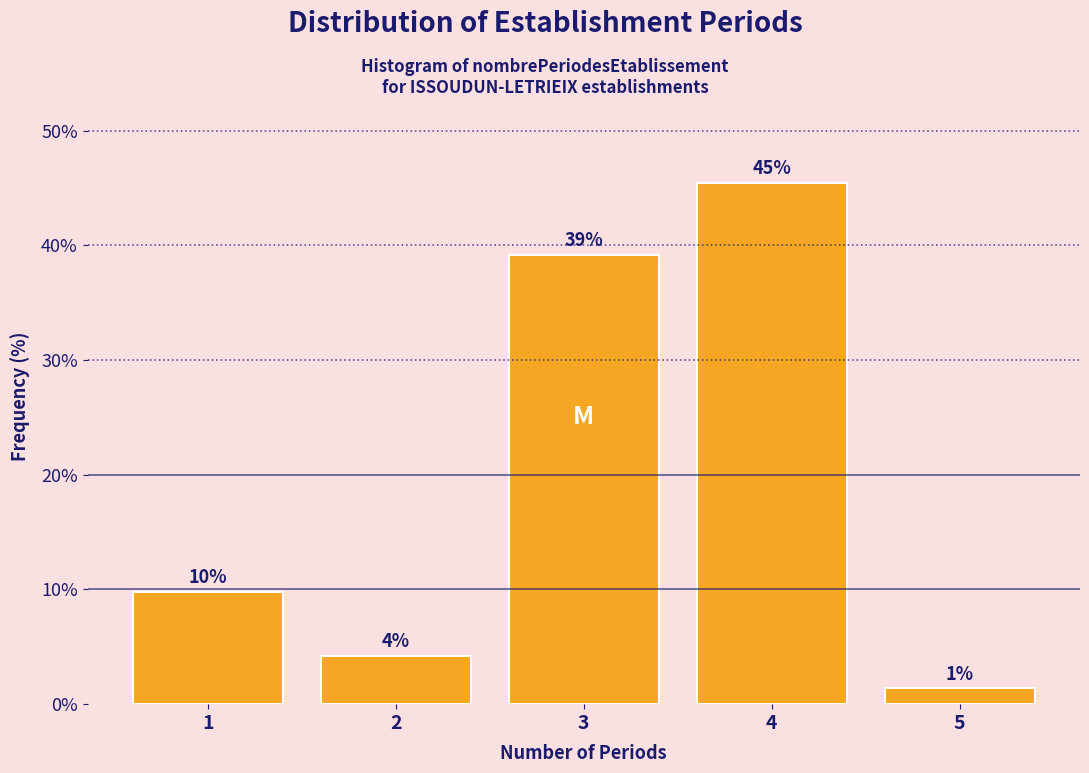

How many bars are there in total?

5